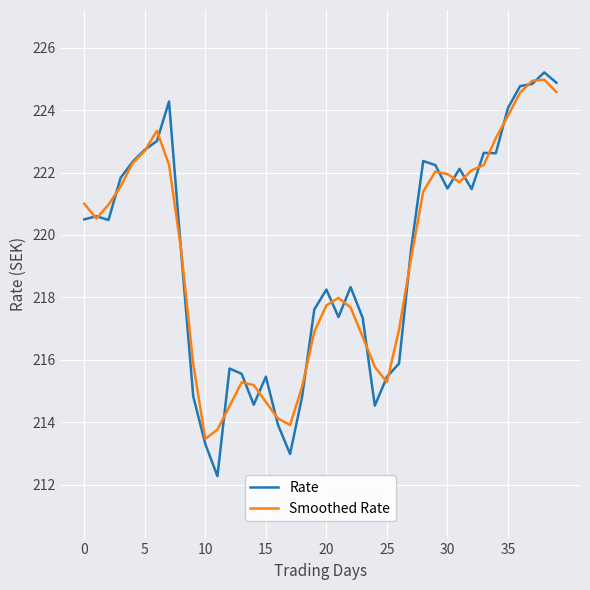

What is the highest value of the Smoothed Rate series?

225.0